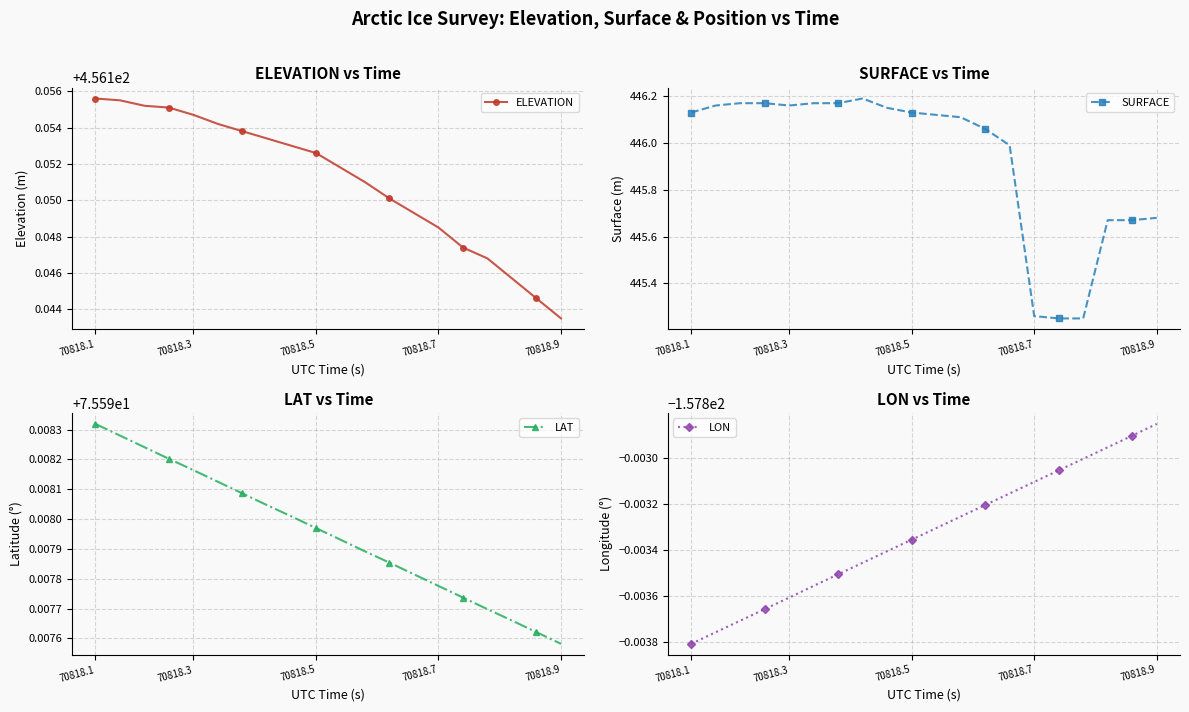

What is the difference between the second highest and minimum values in the SURFACE series?

0.9